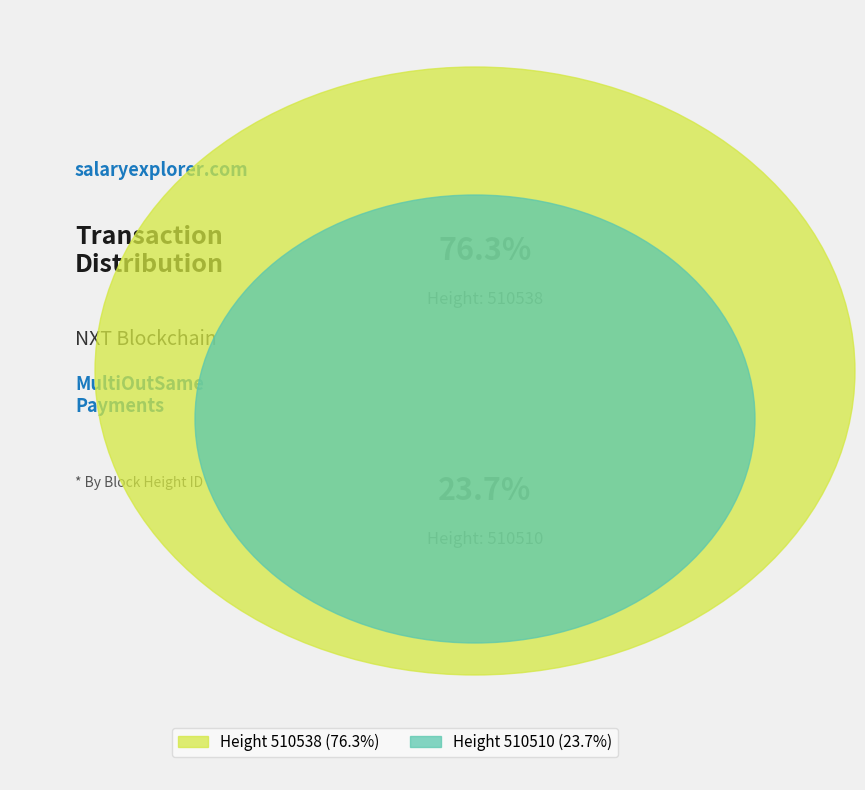

What percentage is the 510510 slice, to the nearest percent?

24%